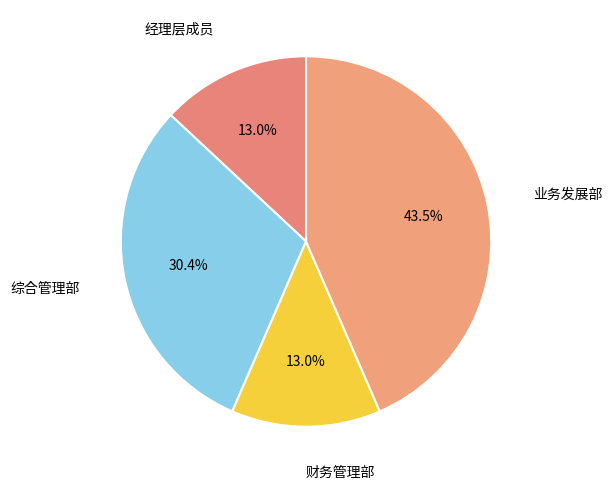

Which has a higher value, 综合管理部 or 财务管理部?

综合管理部